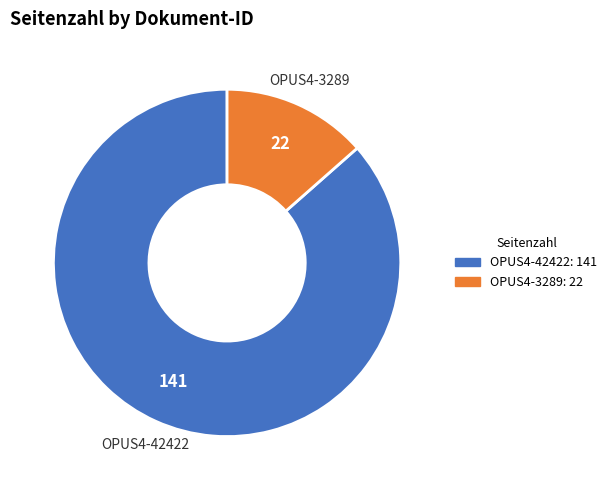

Count the number of slices in the pie.

2